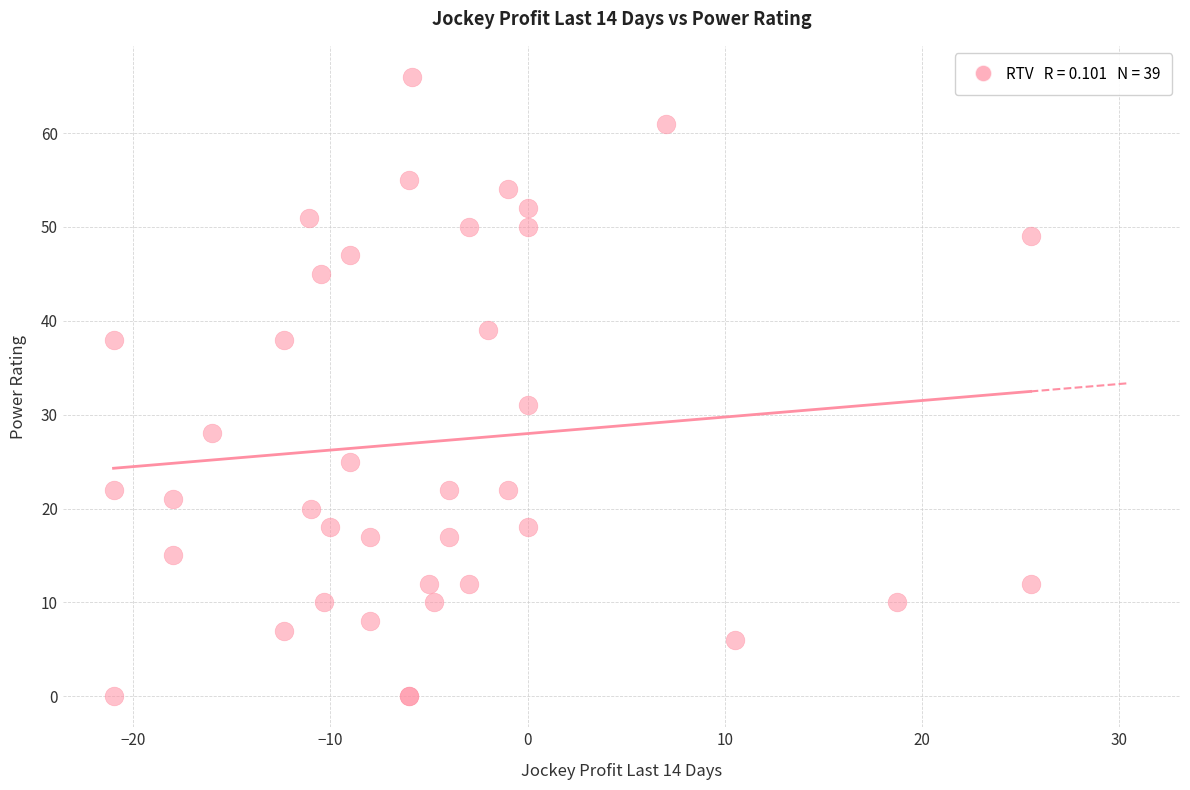

What Y value in the scatter plot is closest to 33?

31